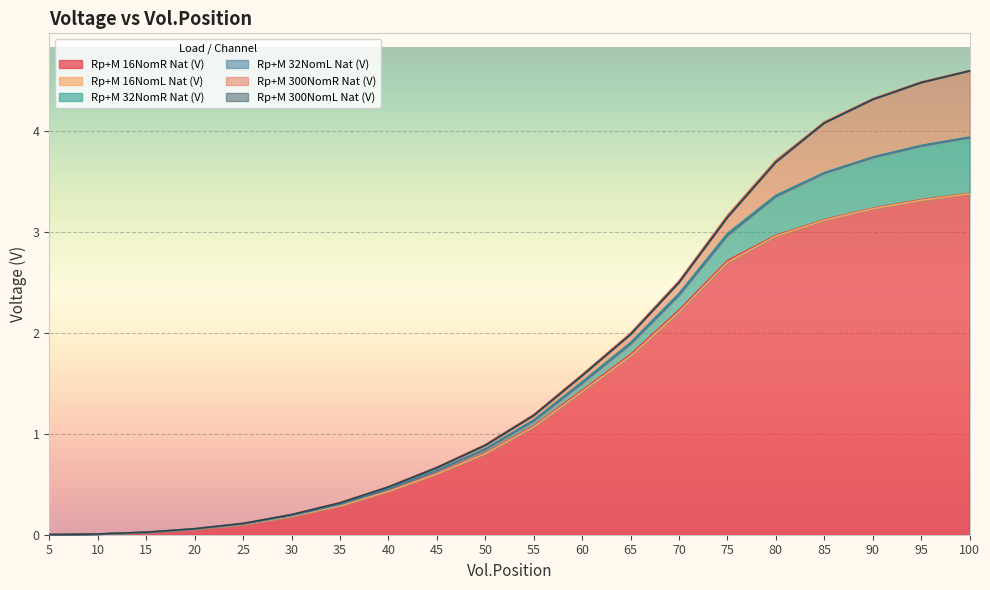

Which label corresponds to the largest value in the chart?

100